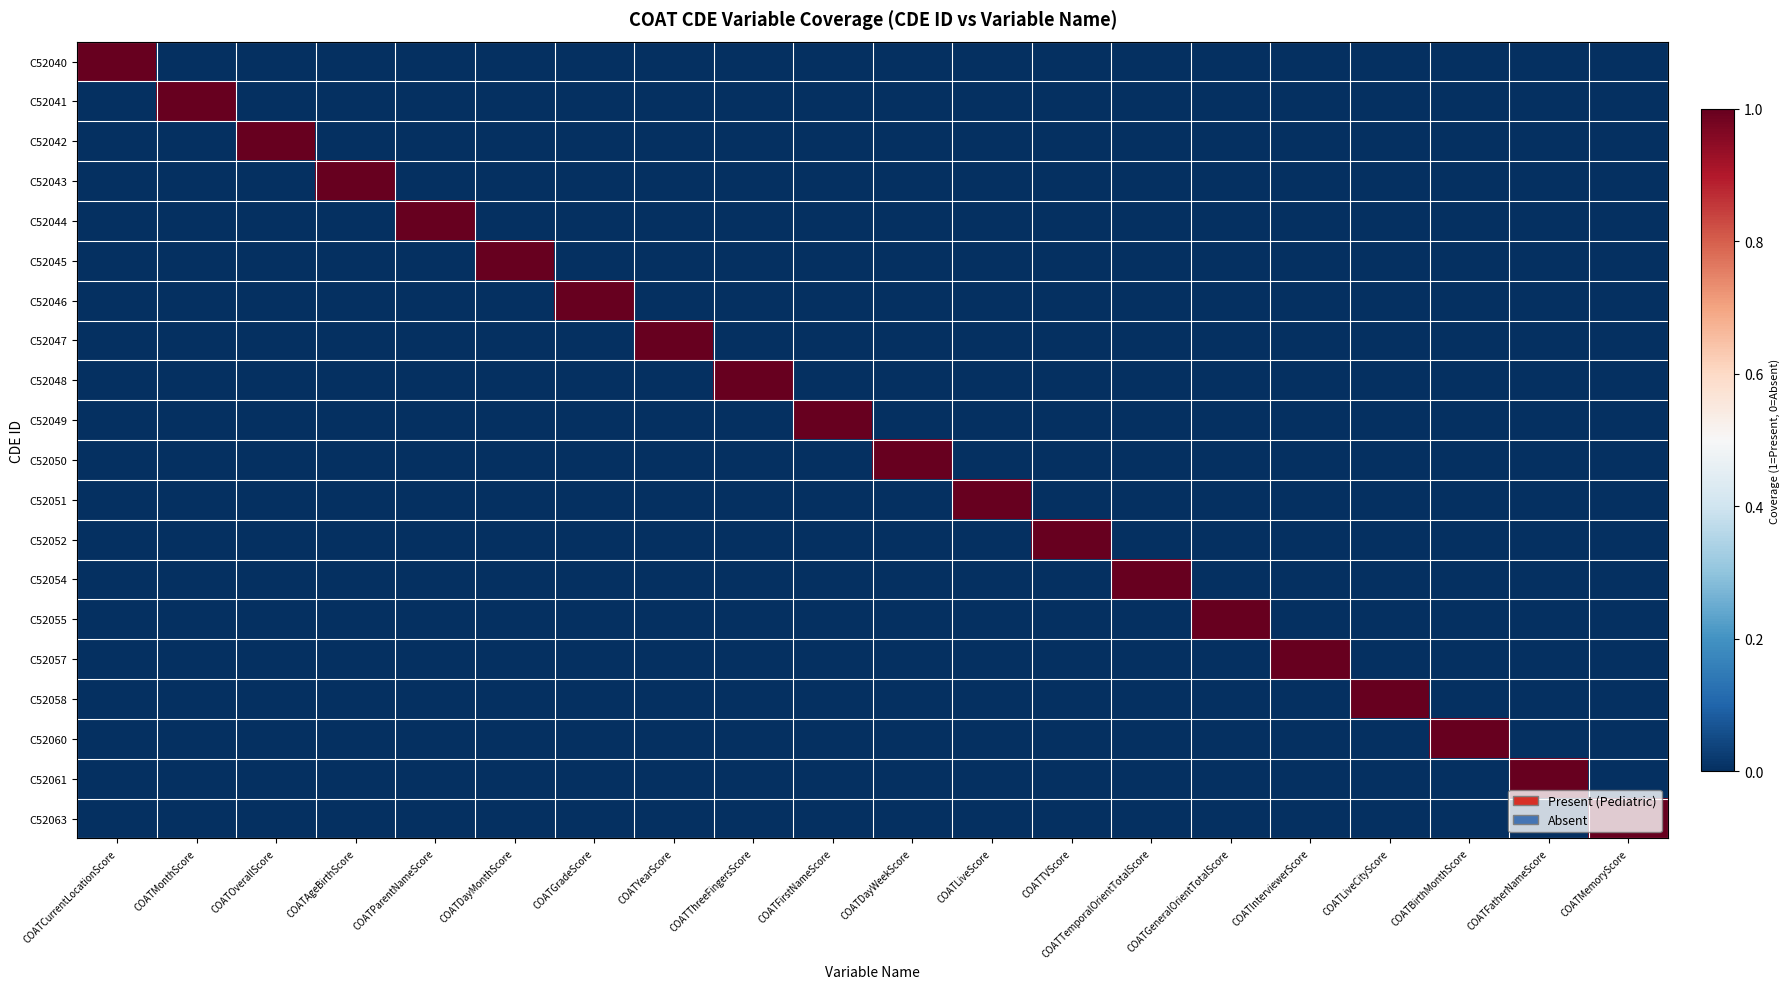

At how many categories does at least one series exceed 0?

20